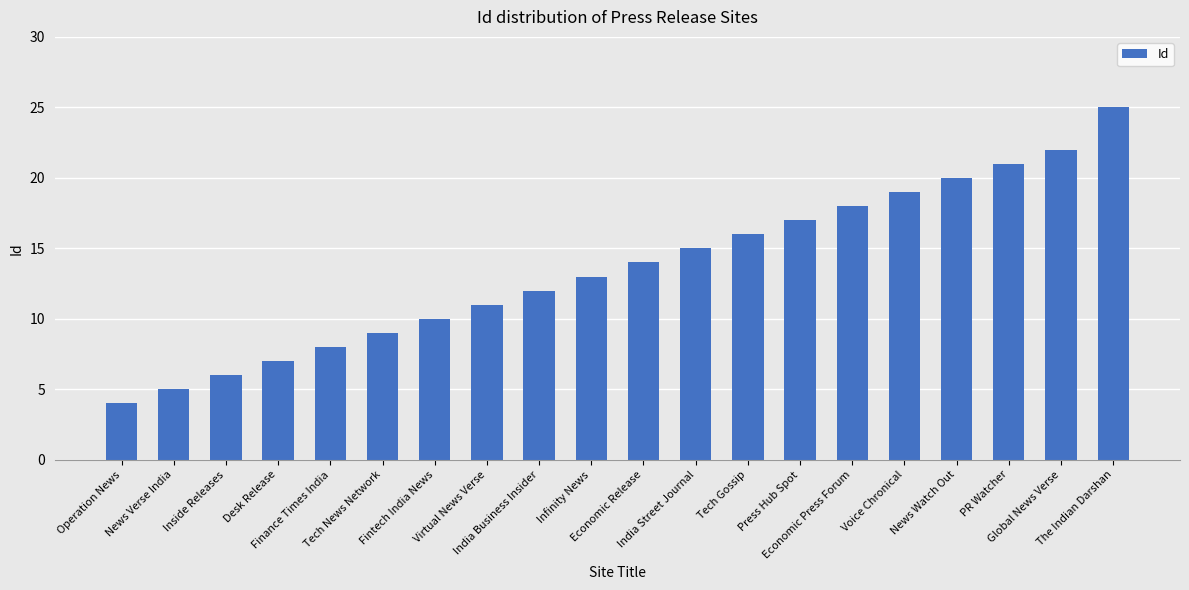

What is the maximum value shown in the chart?

25